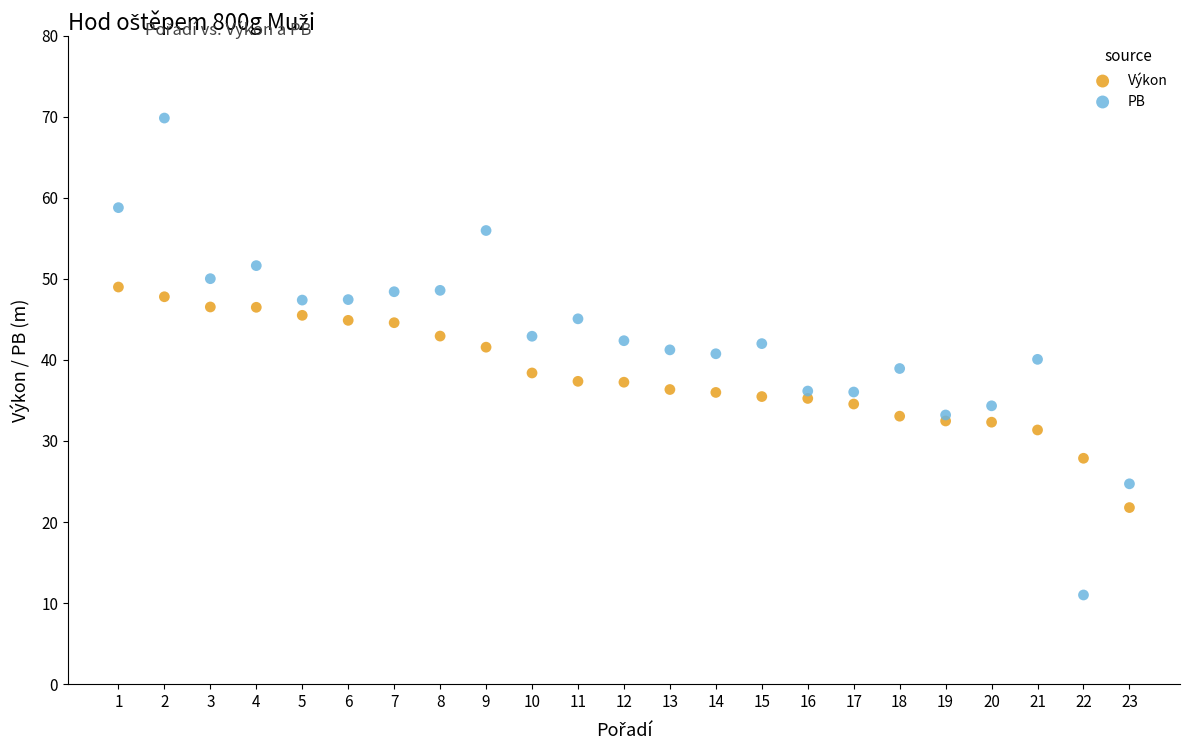

Which series has the widest spread of Y values?

PB